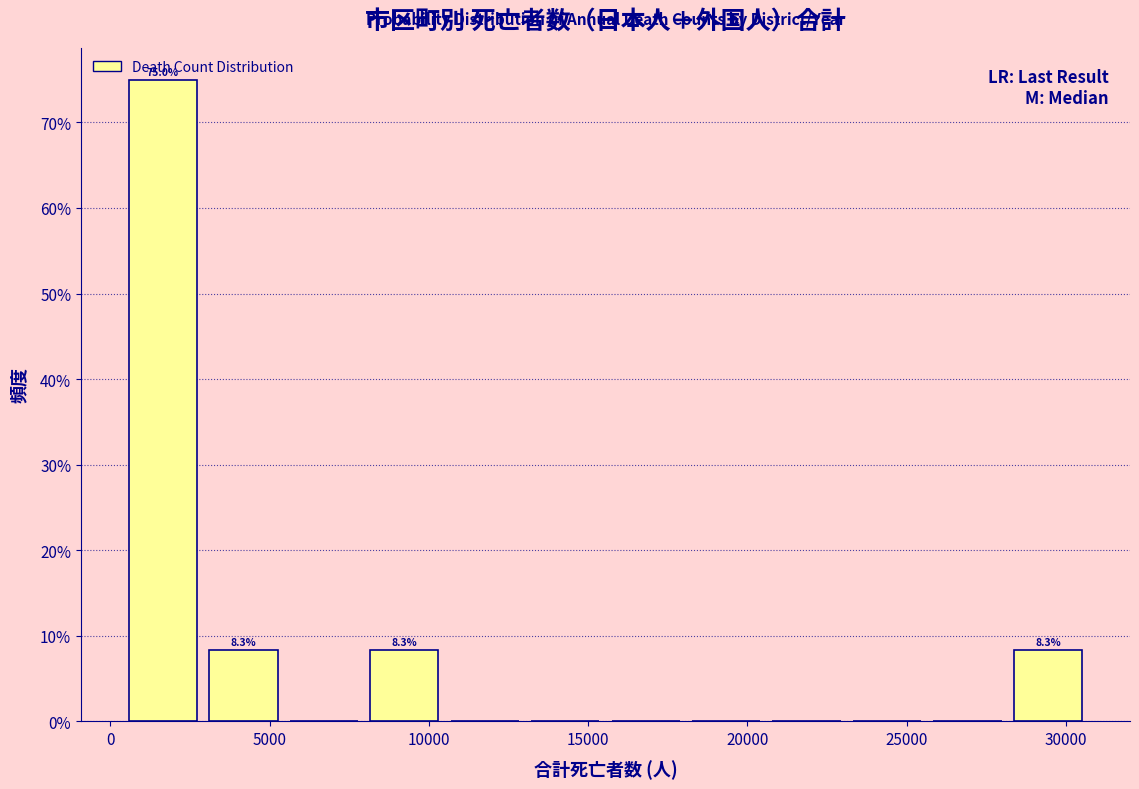

Which range on the x-axis has the tallest bar?

500 to 3000